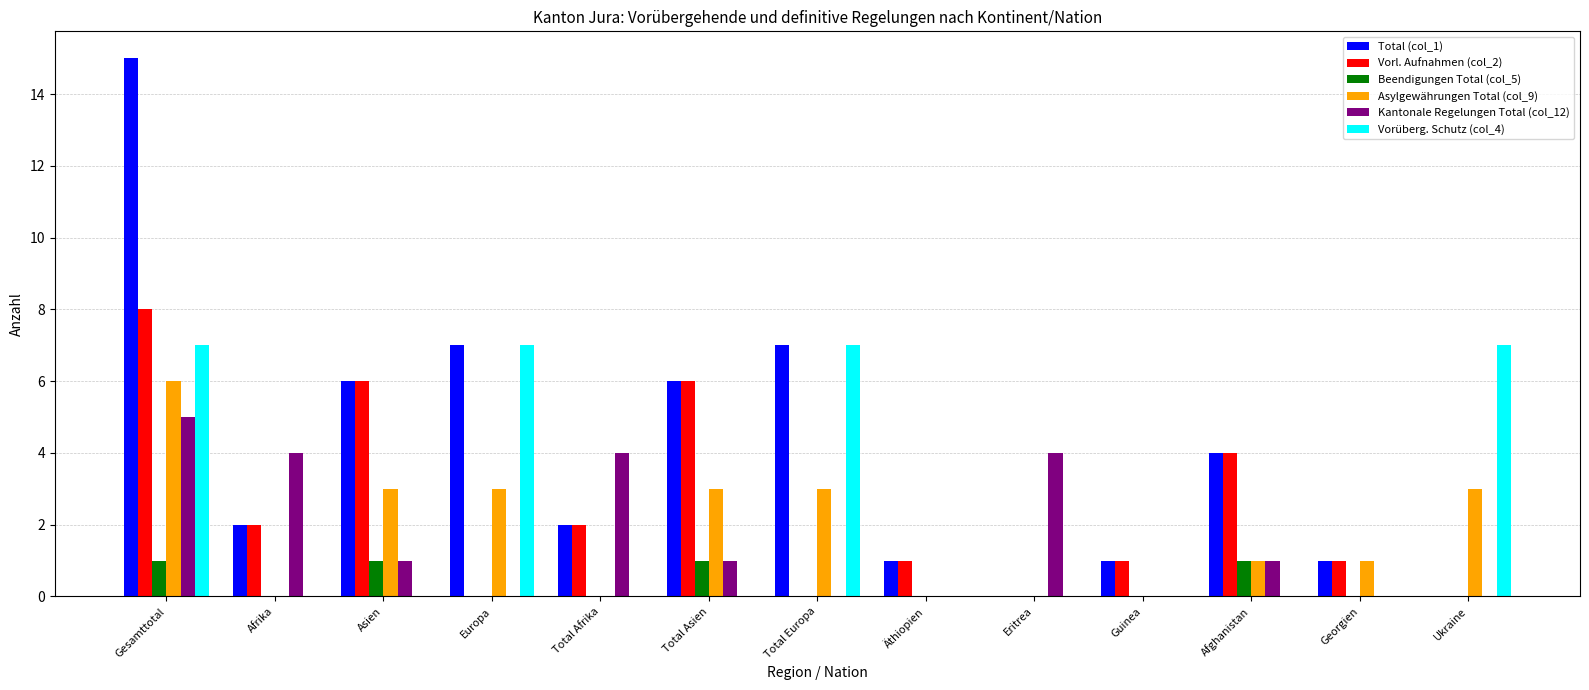

At which category is the sum across all series the highest?

Gesamttotal